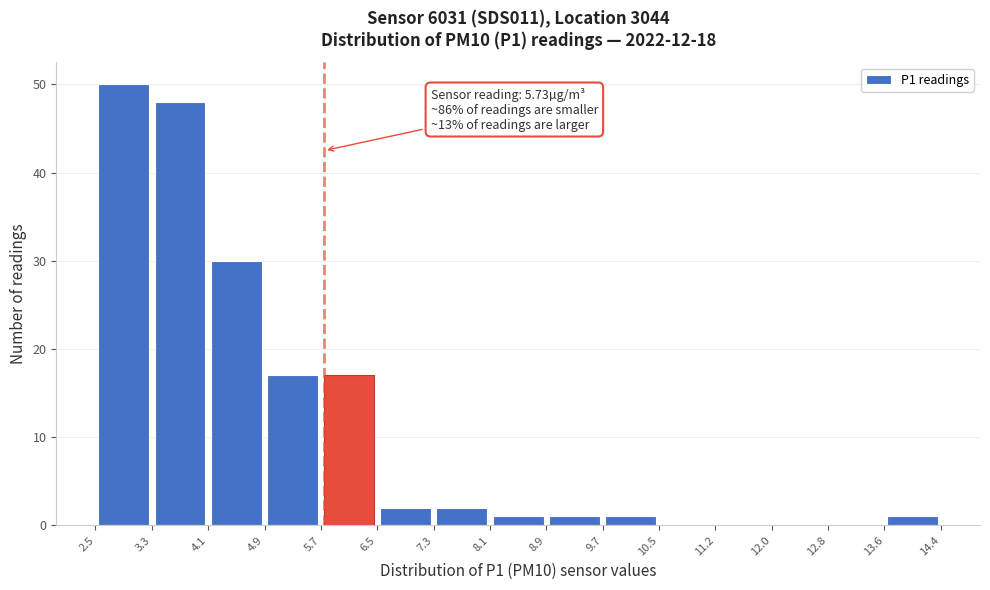

Which range on the x-axis has the tallest bar?

2.5 to 3.3